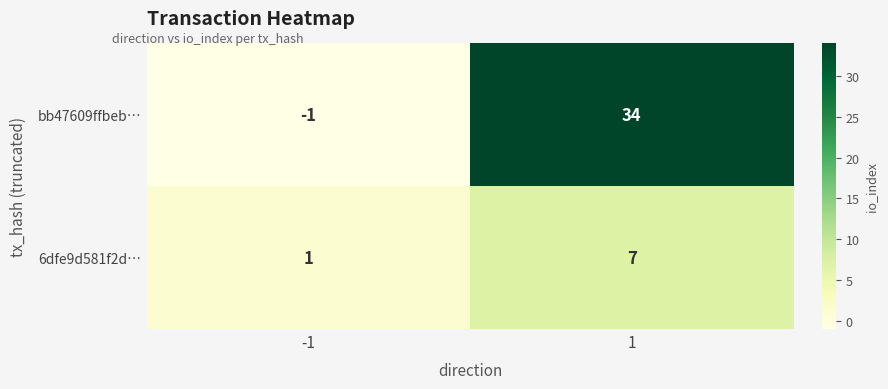

List the series in order of their overall mean, highest first.

bb47609ffbeb…, 6dfe9d581f2d…